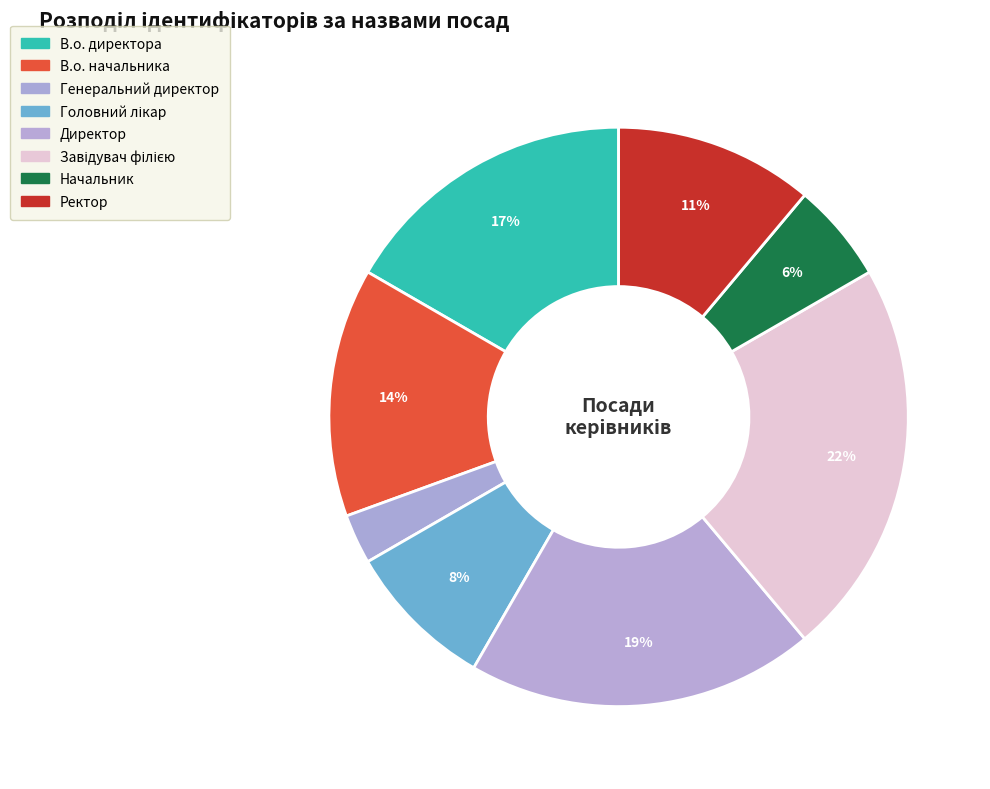

Is there any slice that represents more than half of the pie?

No